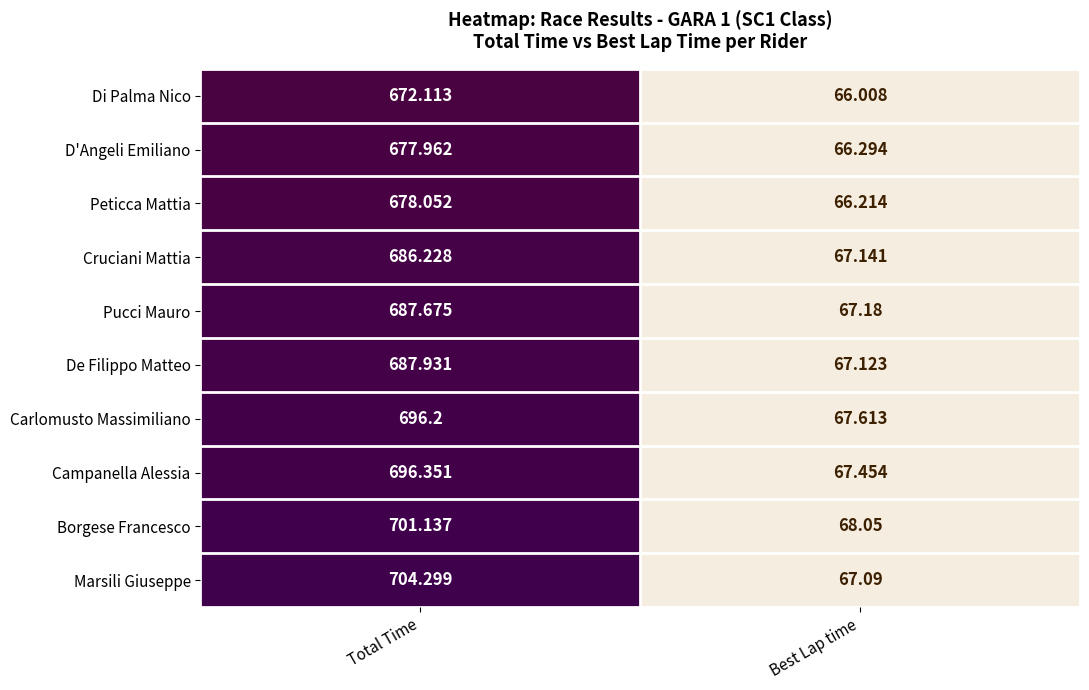

List the series in order of their peak value, highest first.

Marsili Giuseppe, Borgese Francesco, Campanella Alessia, Carlomusto Massimiliano, De Filippo Matteo, Pucci Mauro, Cruciani Mattia, Peticca Mattia, D'Angeli Emiliano, Di Palma Nico